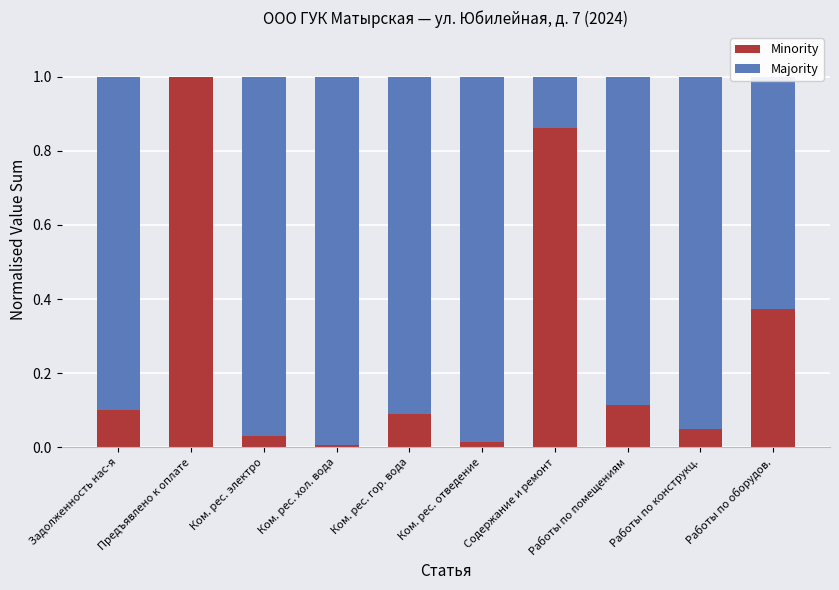

The Minority series shows 0.0 at Ком. рес. отведение. True or false?

True